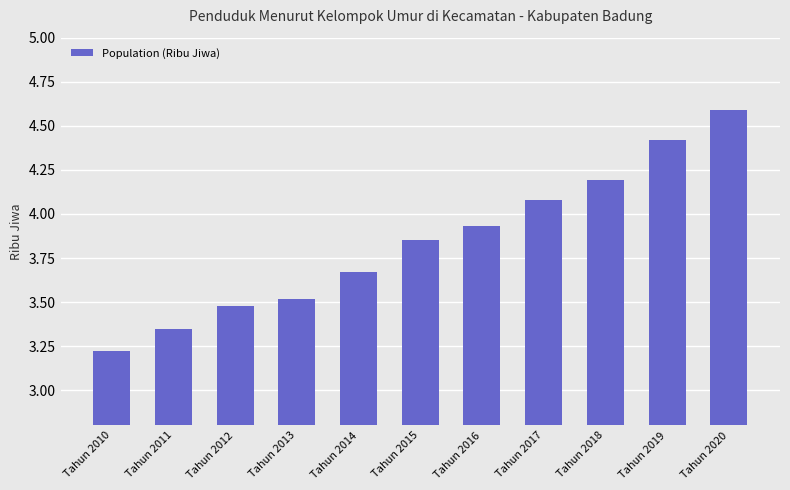

Is it true that the value at Tahun 2020 is 4.6?

True